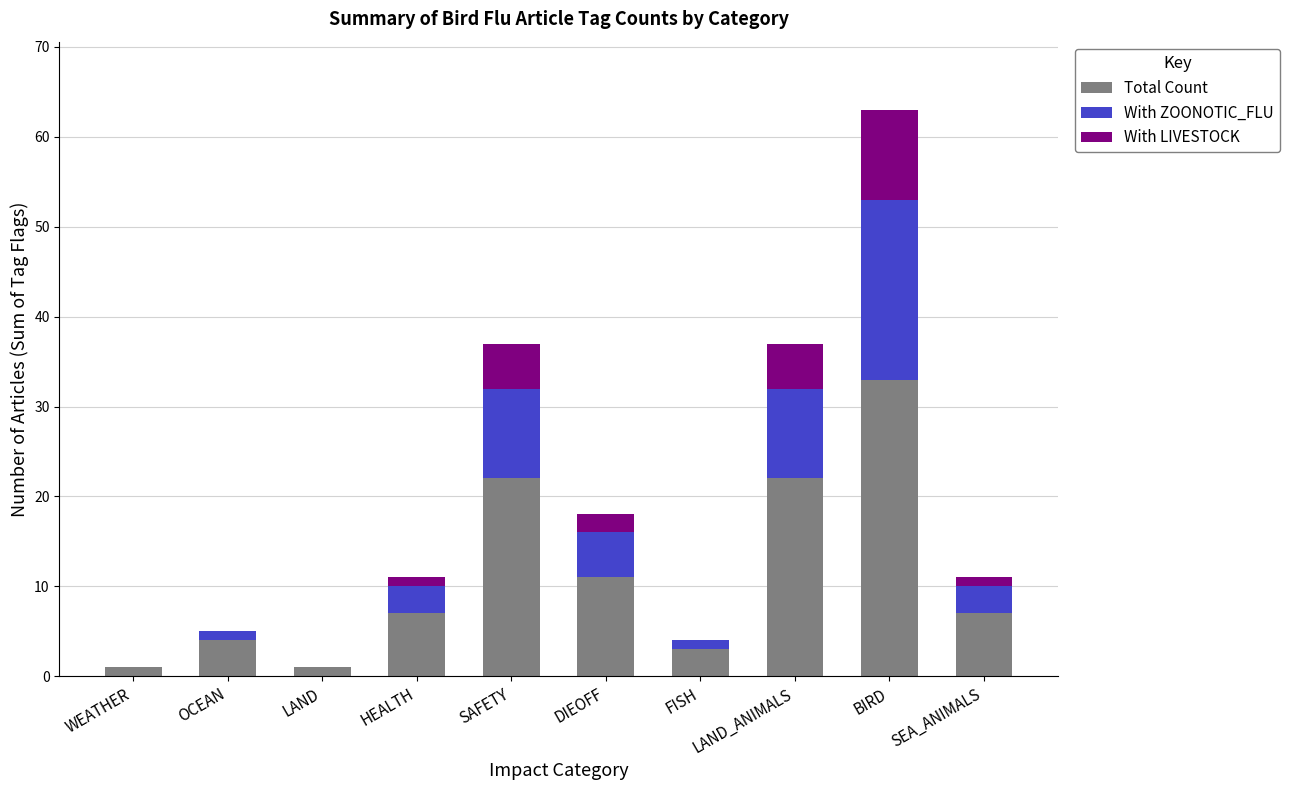

What is the sum of all Total Count values?

111